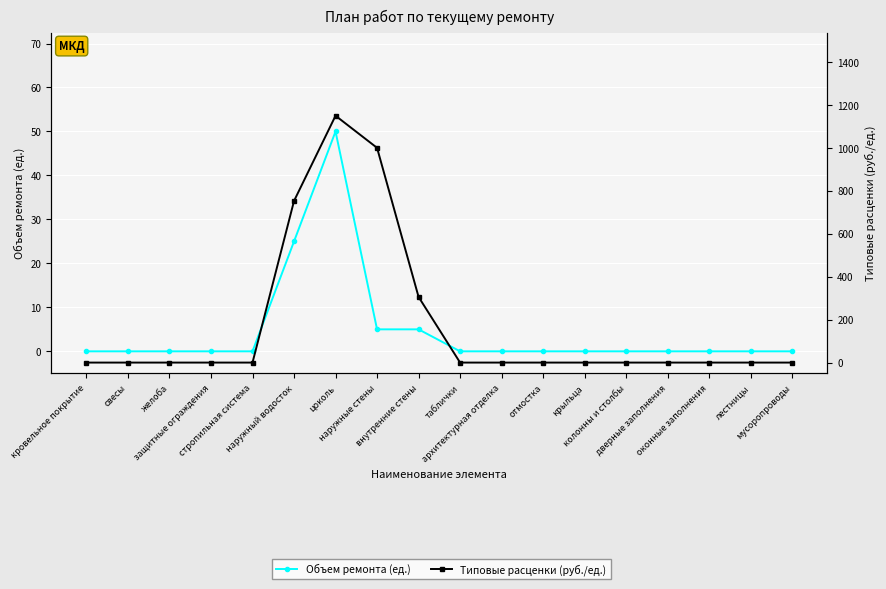

What is the difference between the second highest and minimum values in the Объем ремонта (ед.) series?

25.0